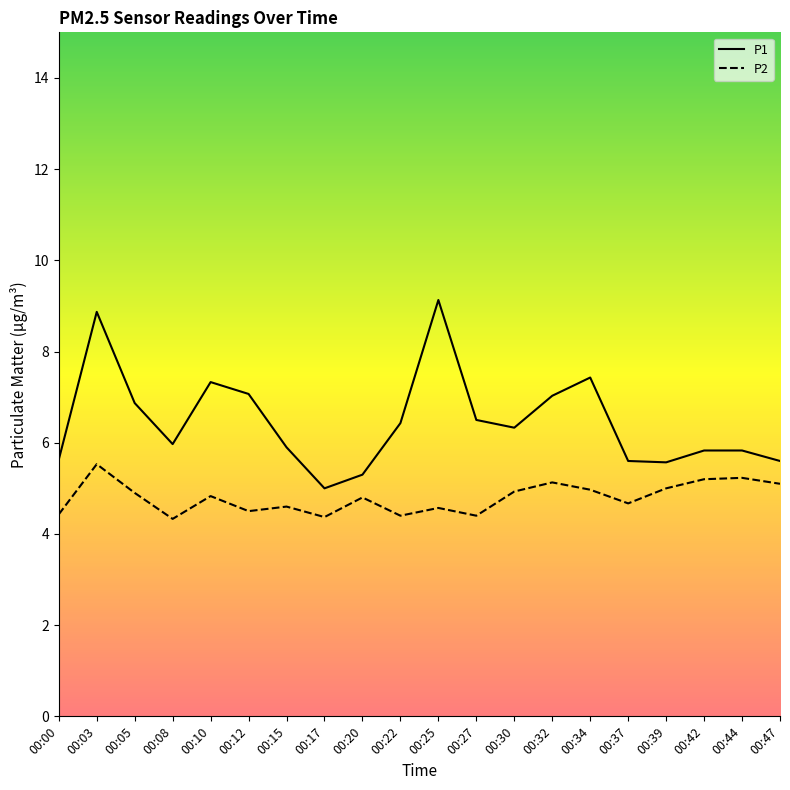

List the series in order of their overall mean, lowest first.

P2, P1